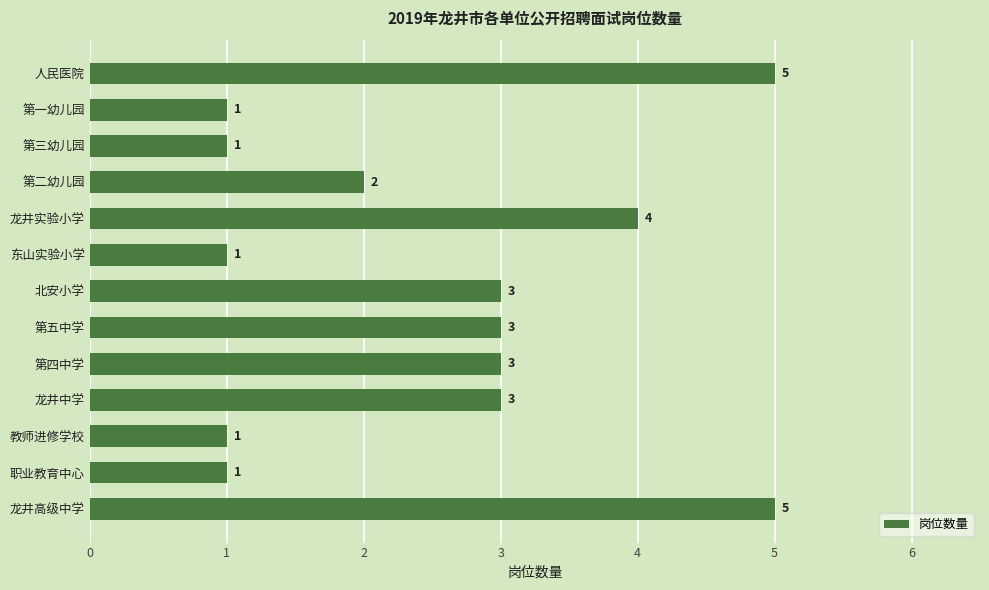

What is the minimum value shown in the chart?

1